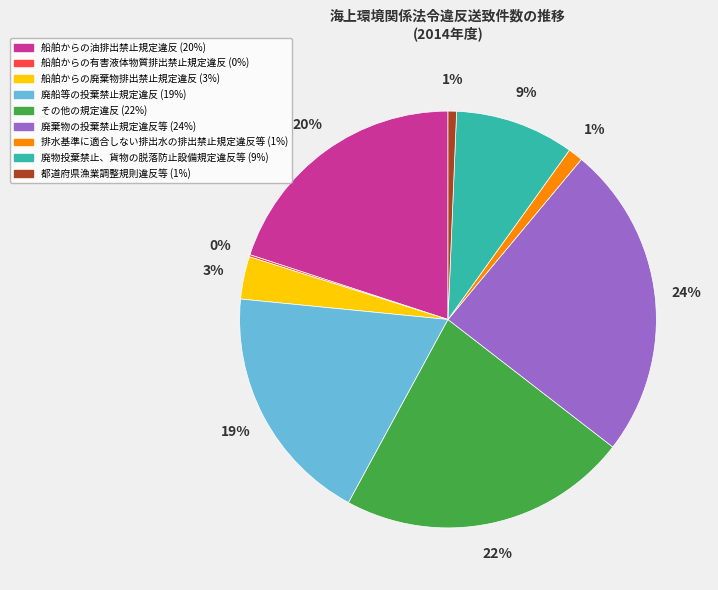

The 廃物投棄禁止、貨物の脱落防止設備規定違反等 slice represents 18% of the pie. True or false?

False